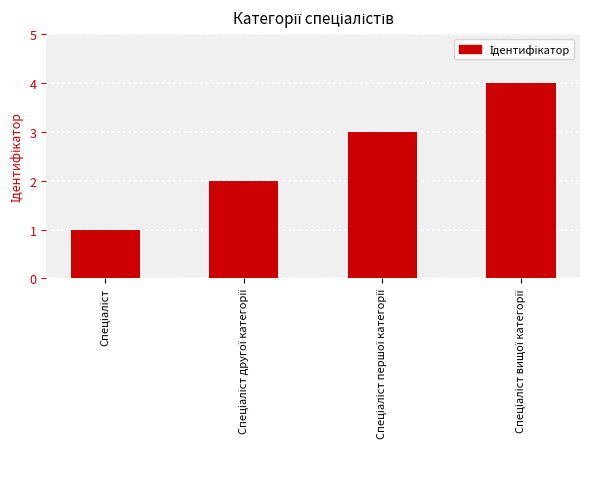

What is the greatest value displayed?

4